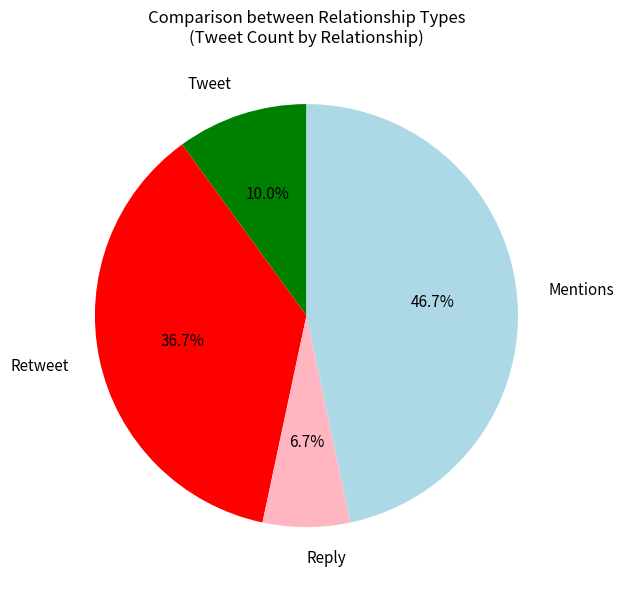

To the nearest percent, what percentage of the pie is Retweet?

37%